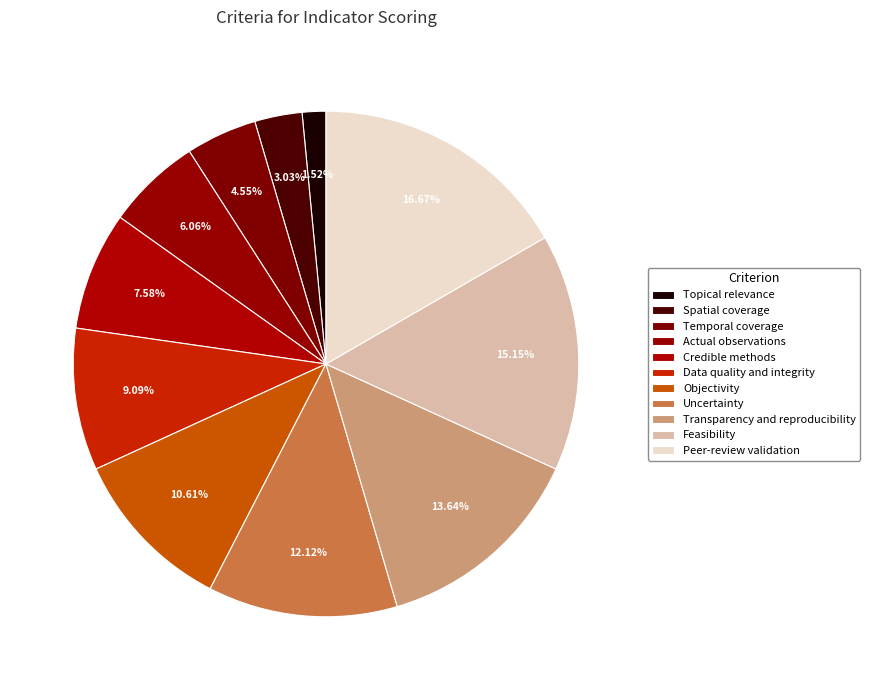

Is it true that Transparency and reproducibility is 21% of the pie?

False